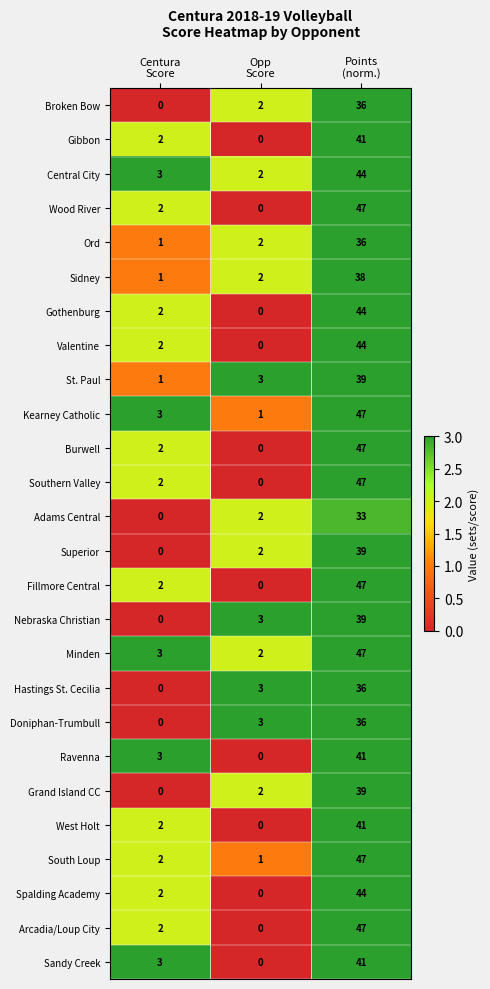

Which series has the largest total across all categories?

Minden